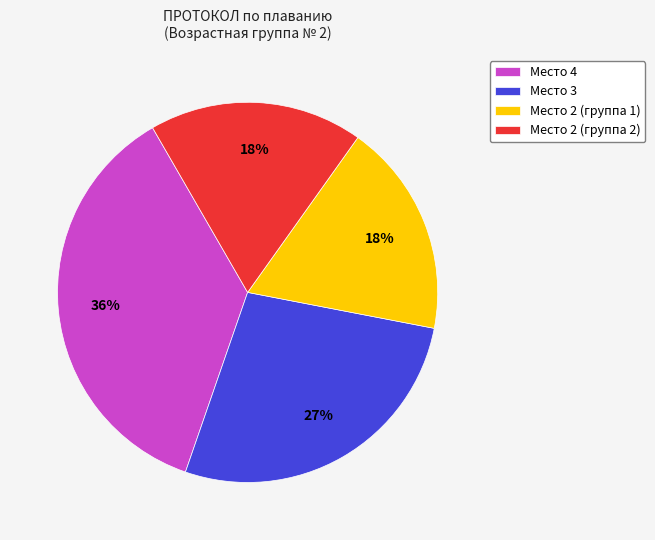

To the nearest percent, what is the difference between the largest and smallest slice percentages?

18%